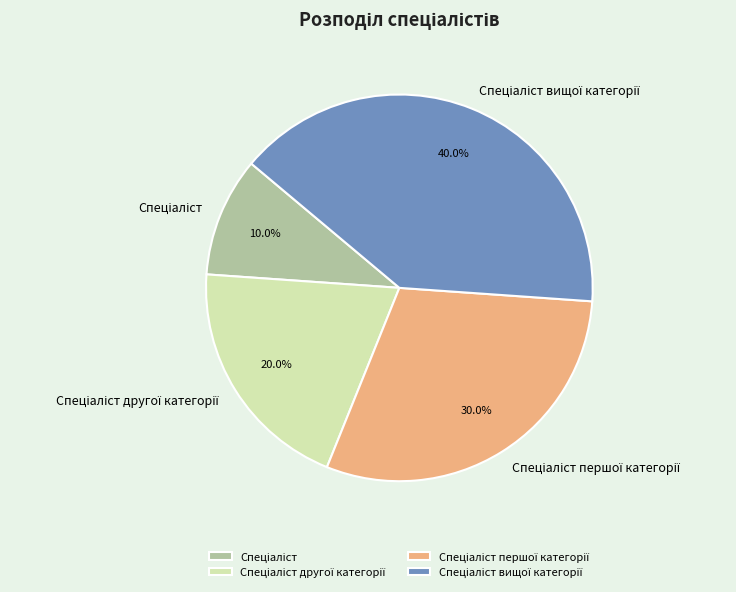

Is there a majority slice in this chart?

No